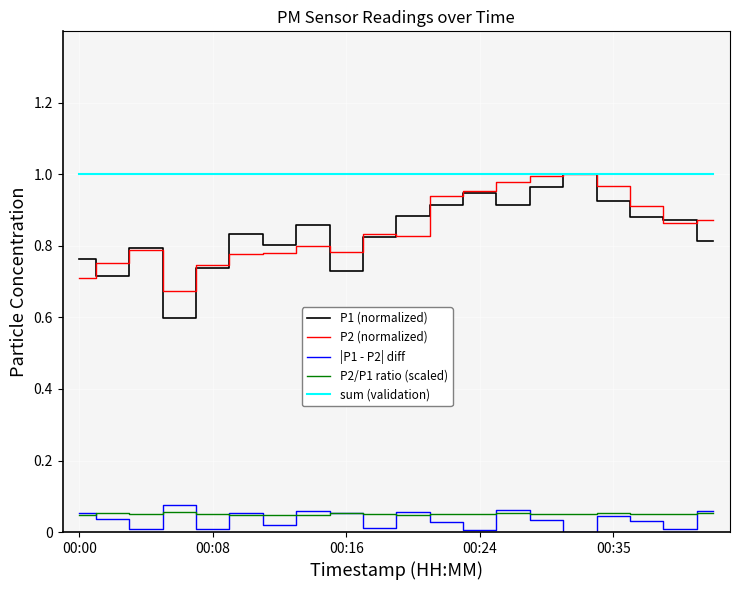

In P1 (normalized), how many points are higher than both neighbors (excluding endpoints)?

5